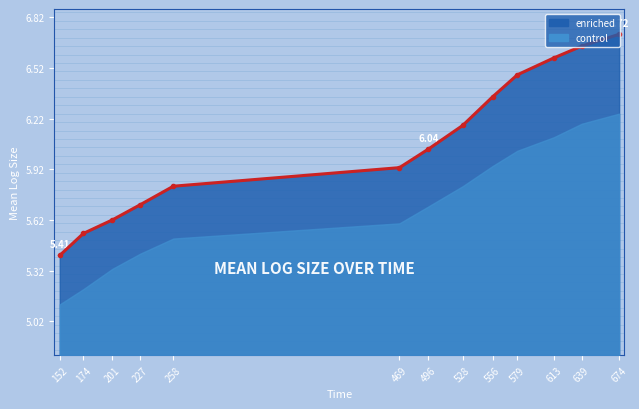

Where does the data first go above 6?

496